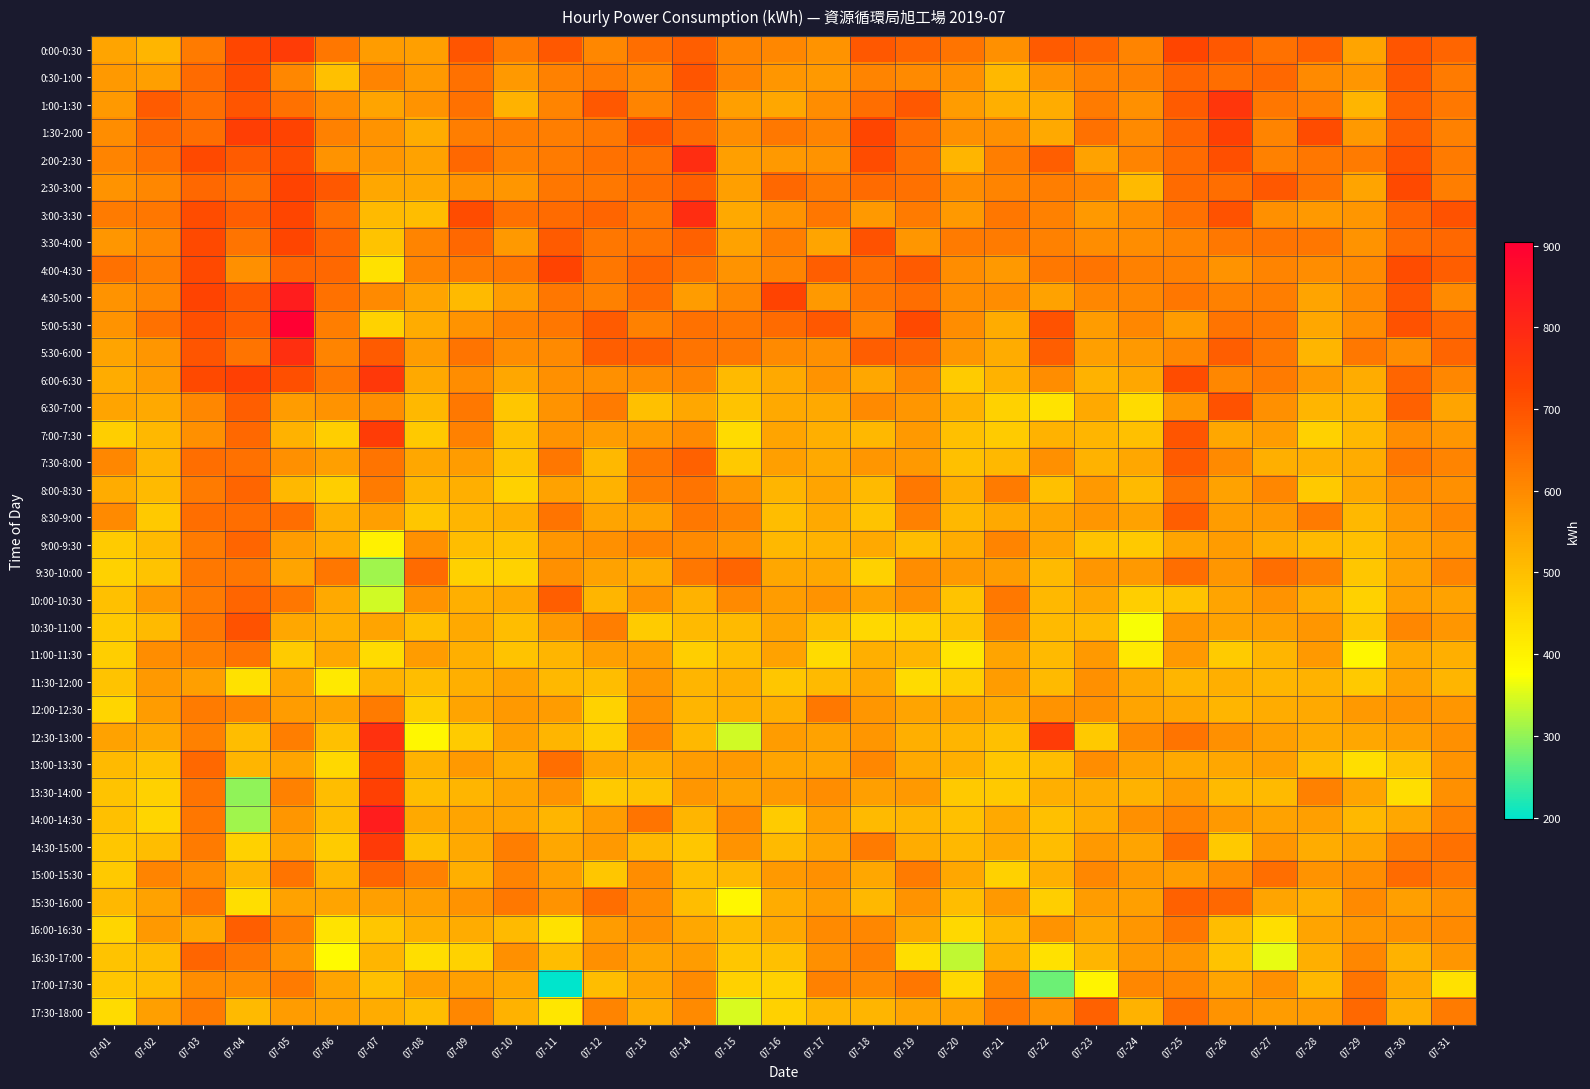

What is the minimum value shown in the chart?

198